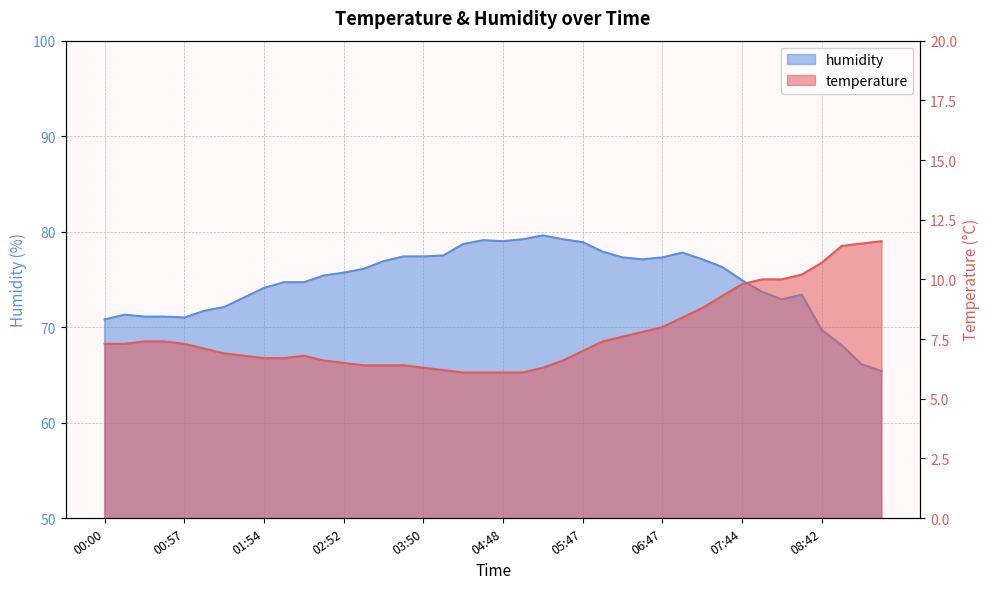

List the series in order of their overall mean, lowest first.

temperature, humidity